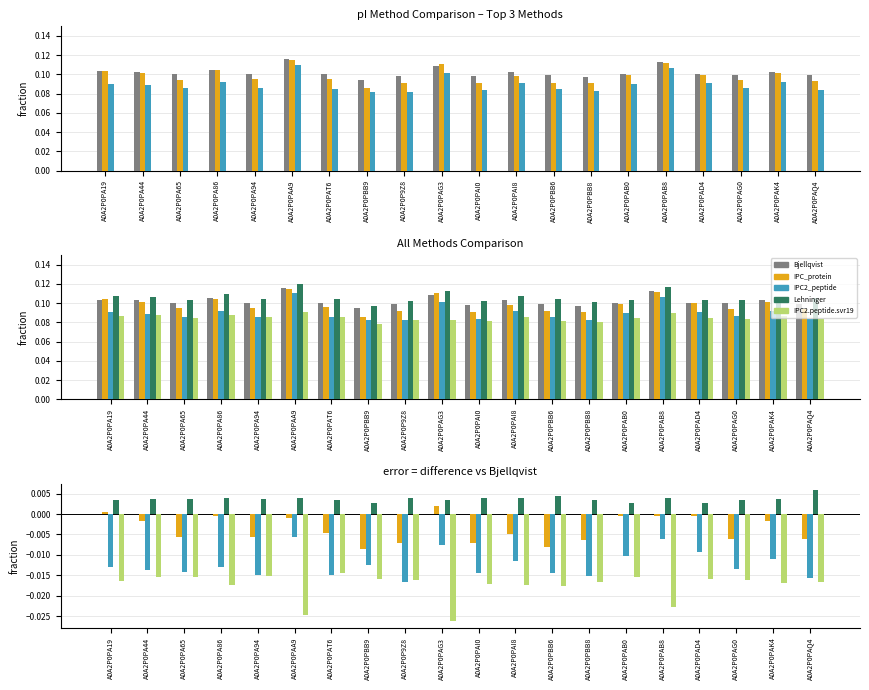

What position from the right is A0A2P0PA65?

18